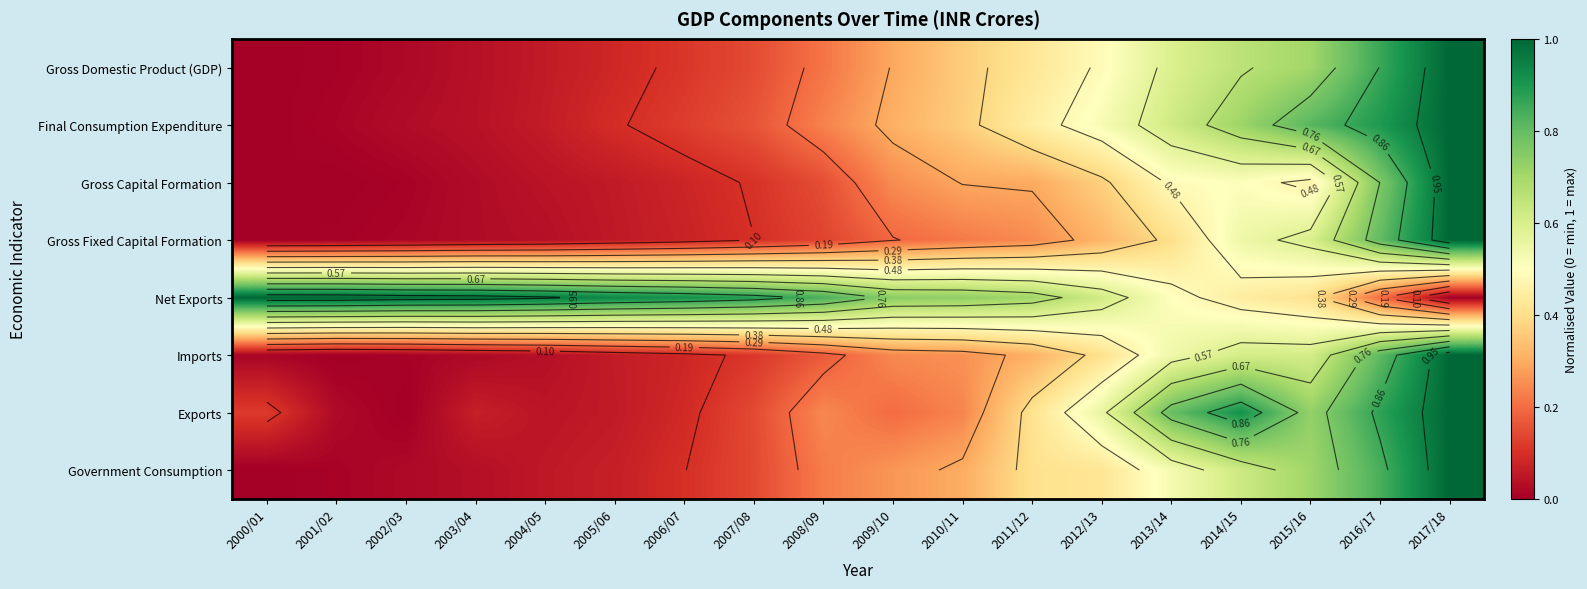

The value of Gross Fixed Capital Formation at 2006/07 is 0.1. True or false?

False